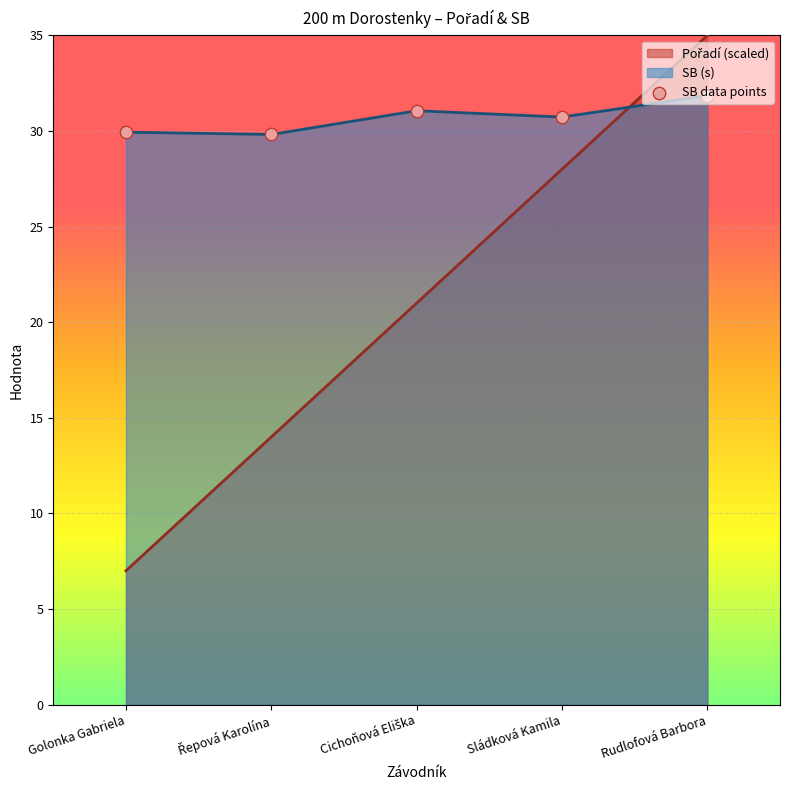

Which has a higher value, Golonka Gabriela or Sládková Kamila?

Sládková Kamila